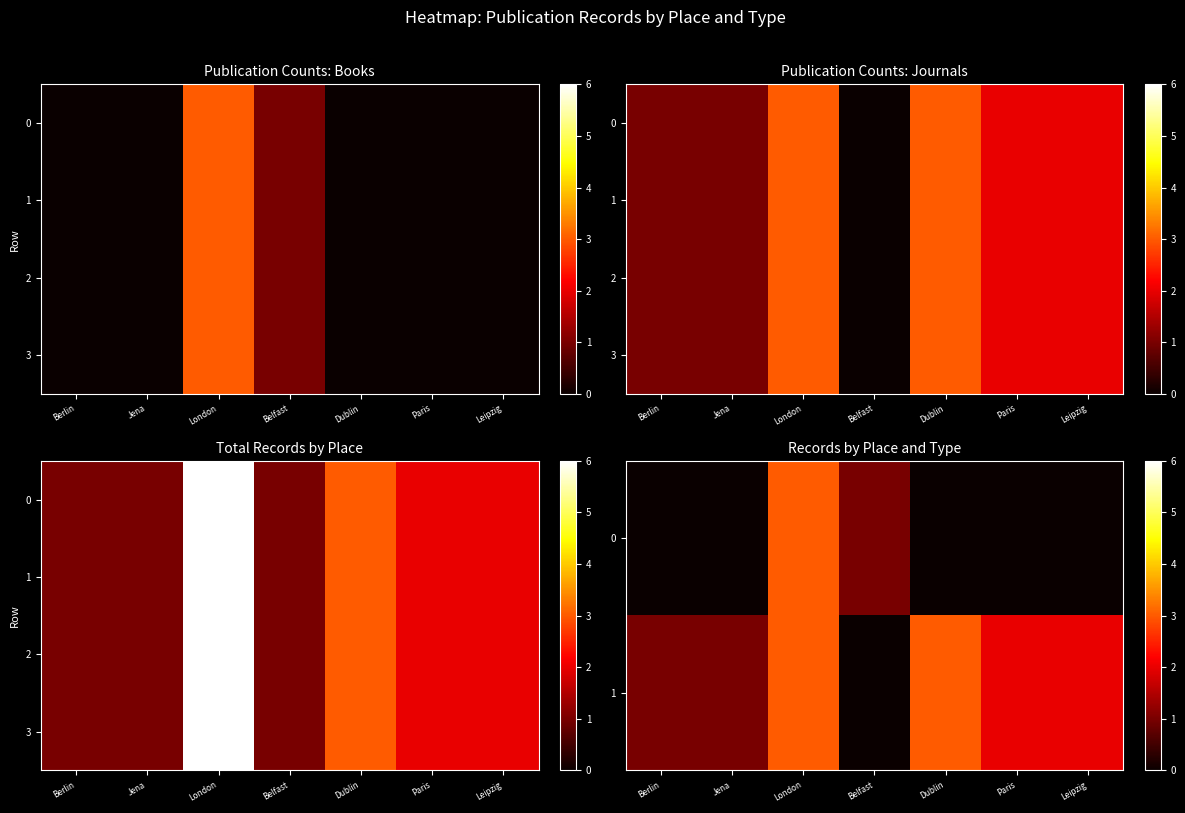

At which label does 3 reach its minimum?

Berlin